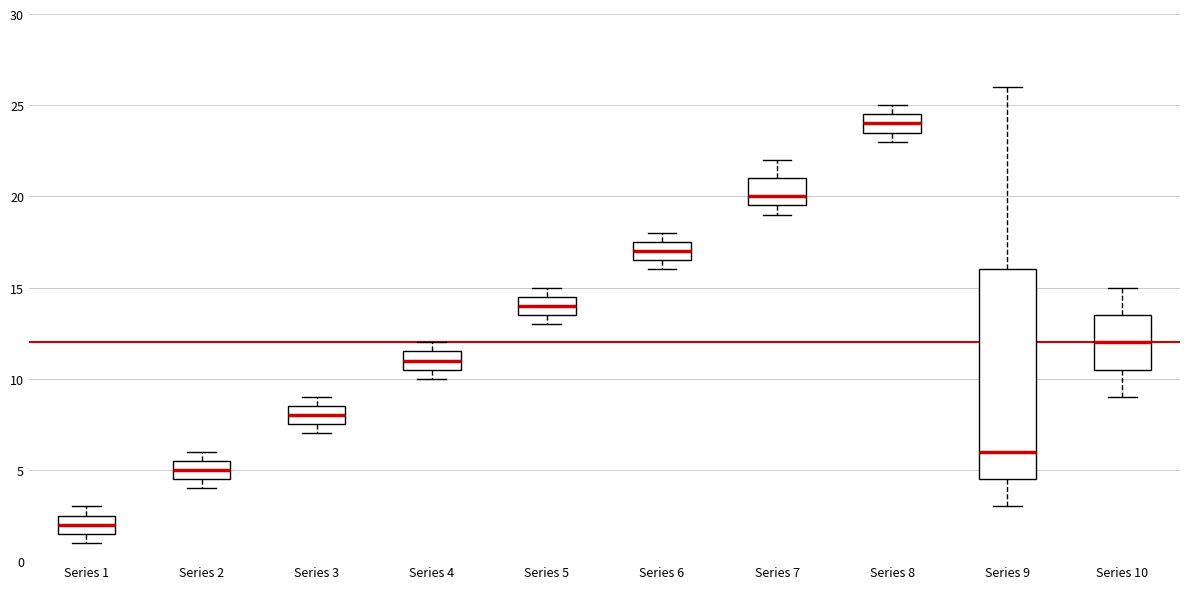

Which box is the tallest, from its lower edge to its upper edge?

Series 9